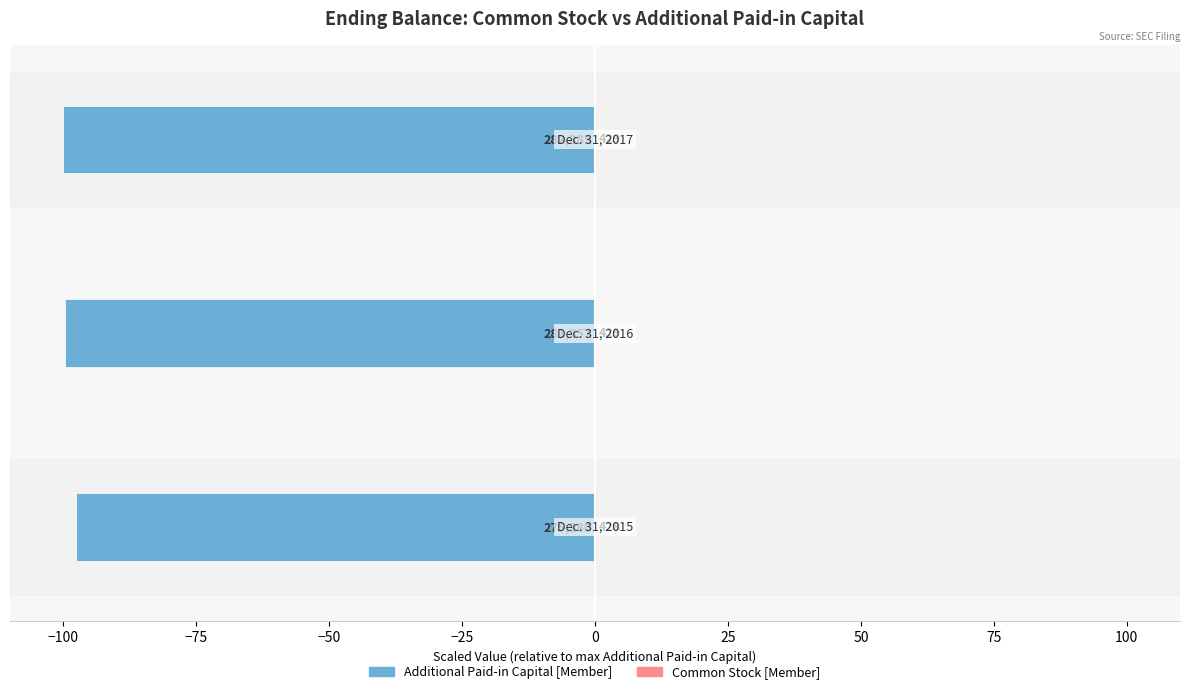

How many data points in Additional Paid-in Capital [Member] are less than -99?

2